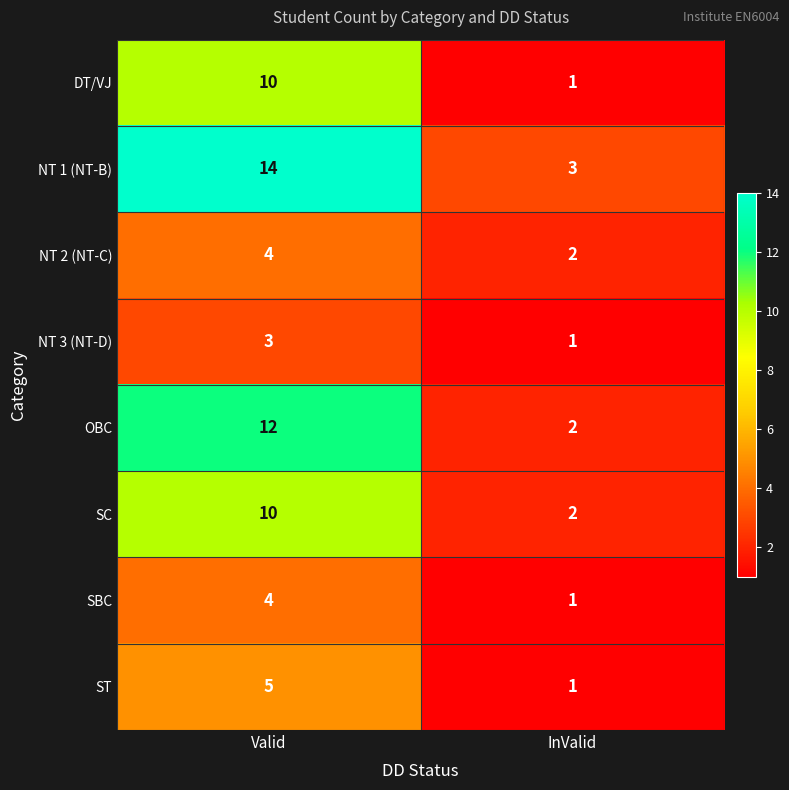

What is the sum of the SC values at InValid and Valid?

12